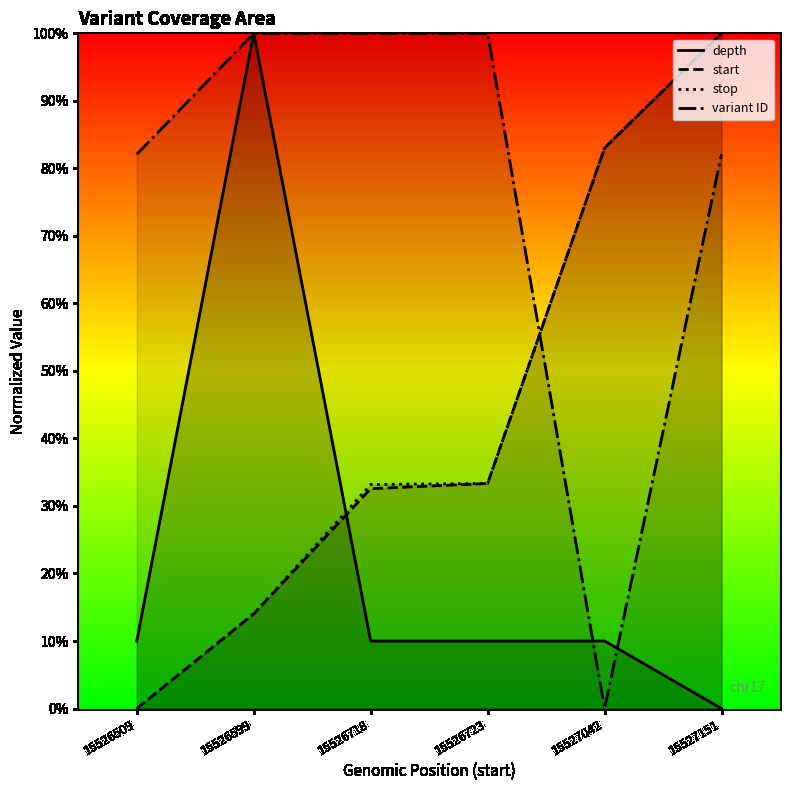

Which series has the largest total across all categories?

variant ID